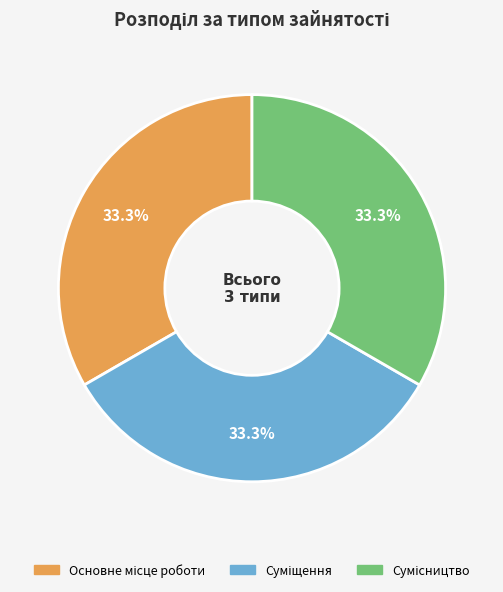

Does any single category account for the majority?

No